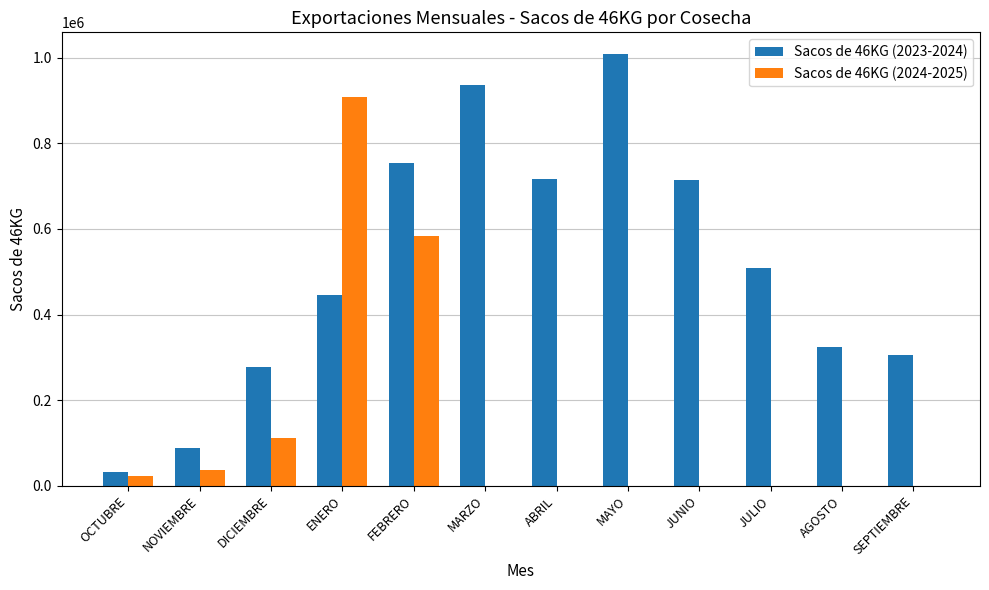

What value does the Sacos de 46KG (2023-2024) series have at SEPTIEMBRE?

304618.7